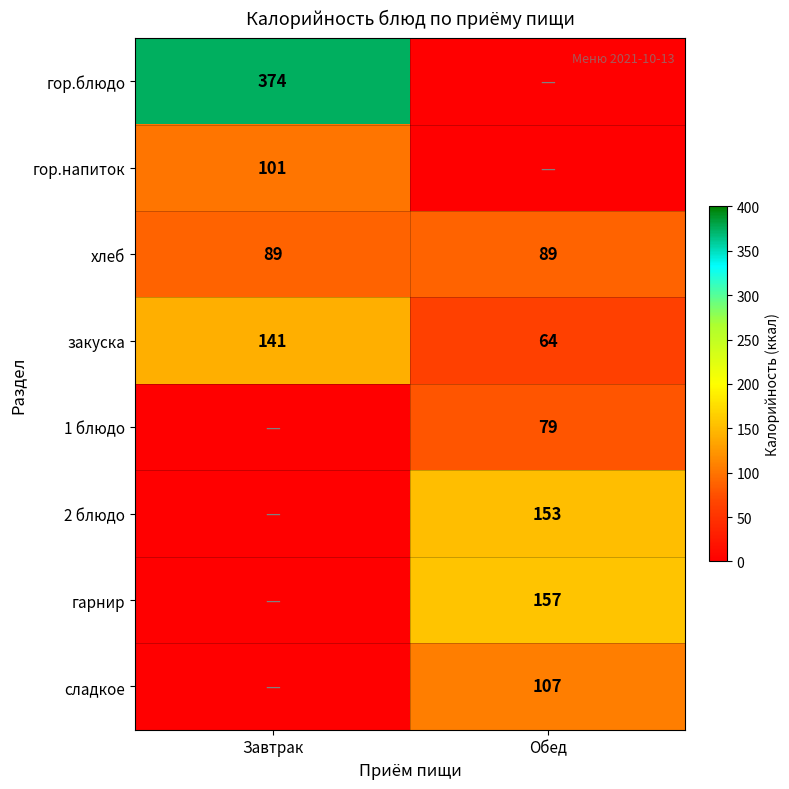

The 1 блюдо series shows 79 at Обед. True or false?

True